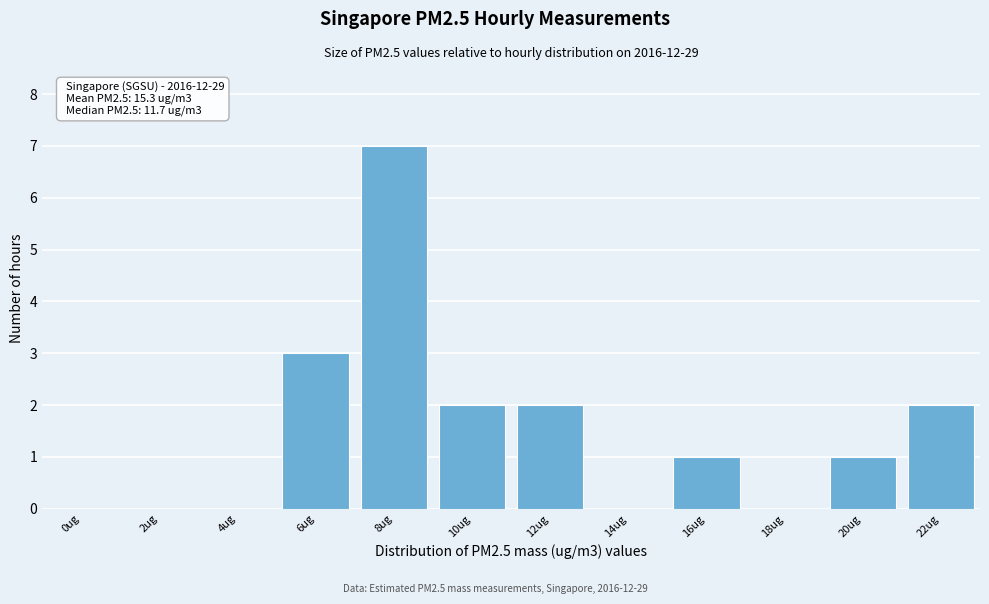

Reading left to right, extract all data points from this chart.

0ug=0	2ug=0	4ug=0	6ug=3	8ug=7	10ug=2	12ug=2	14ug=0	16ug=1	18ug=0	20ug=1	22ug=2